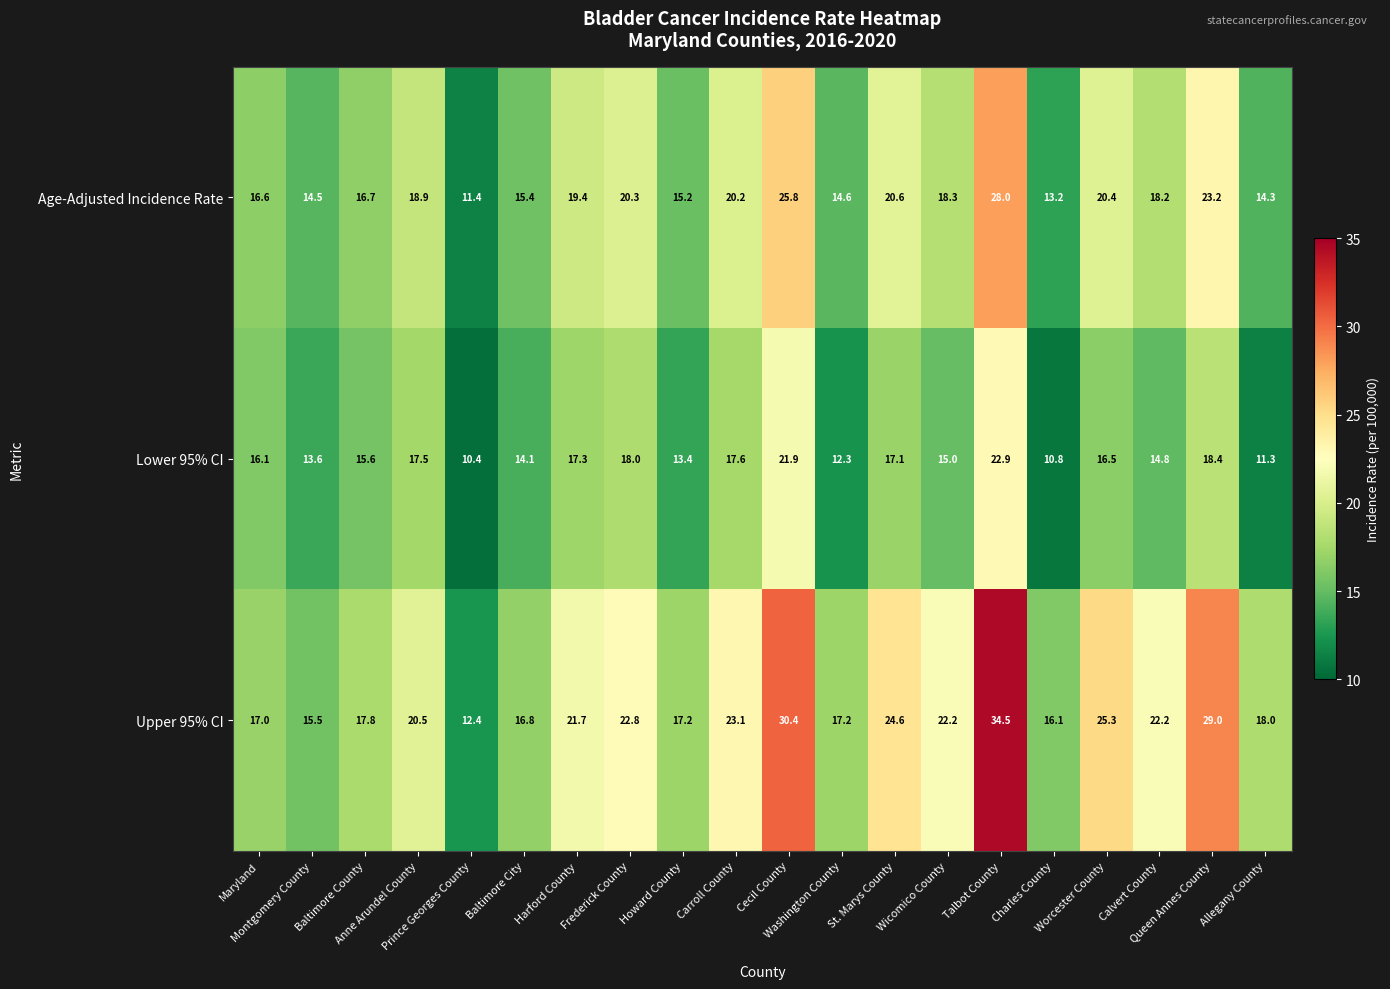

At how many categories does at least one series exceed 25?

4